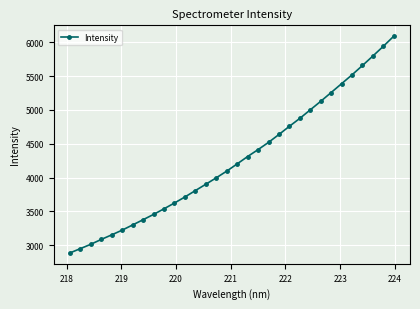

What is the value of the 27th point from the left?

5387.4